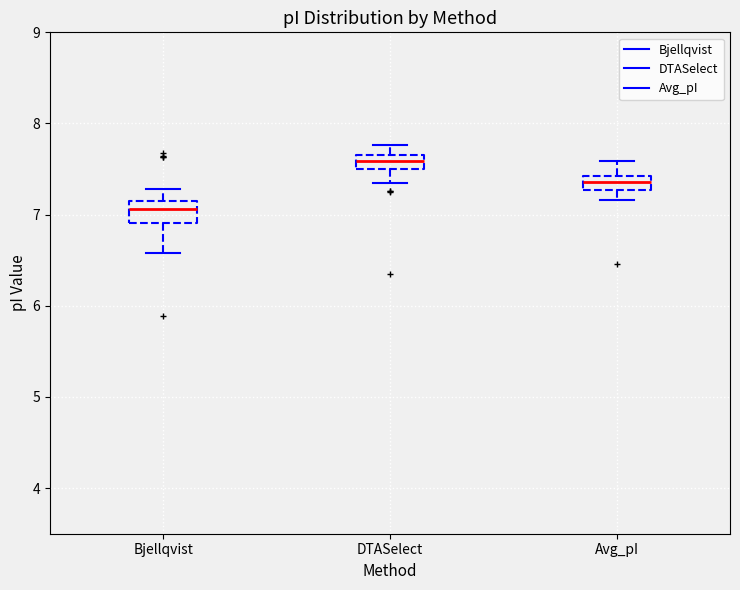

Reading left to right, transcribe this box plot: for each box, give where its median line is, the range the box spans, and where its two whiskers end, as read against the y-axis. The values are not printed on the chart, so give them approximately, as read against the axis.

Bjellqvist: median 7.1 (inside the box), box 6.9 to 7.1, whiskers 6.6 to 7.3
DTASelect: median 7.6, box 7.5 to 7.7, whiskers 7.4 to 7.8
Avg_pI: median 7.4 (inside the box), box 7.3 to 7.4, whiskers 7.2 to 7.6